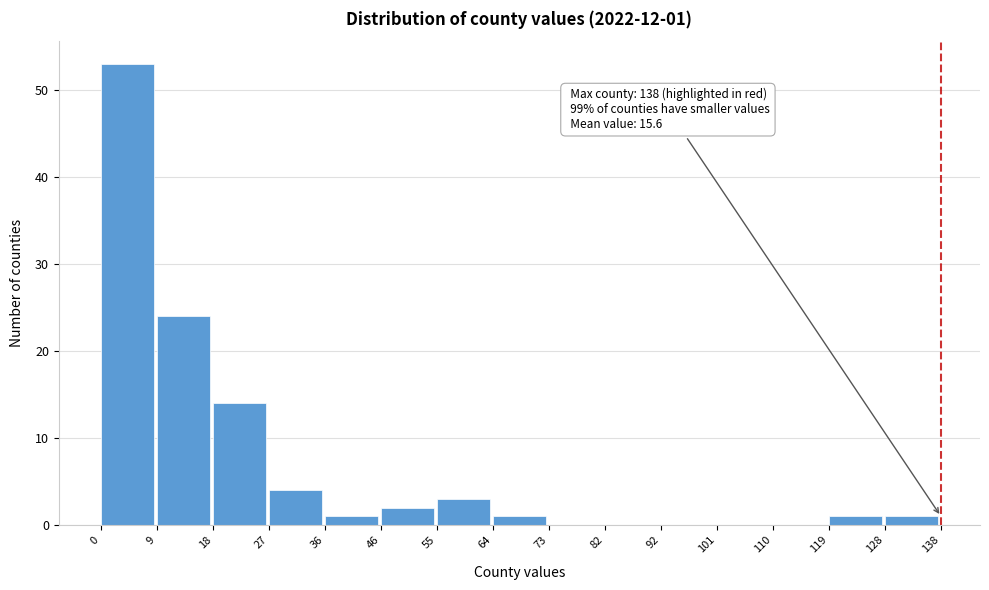

Which range on the x-axis has the tallest bar?

0 to 9